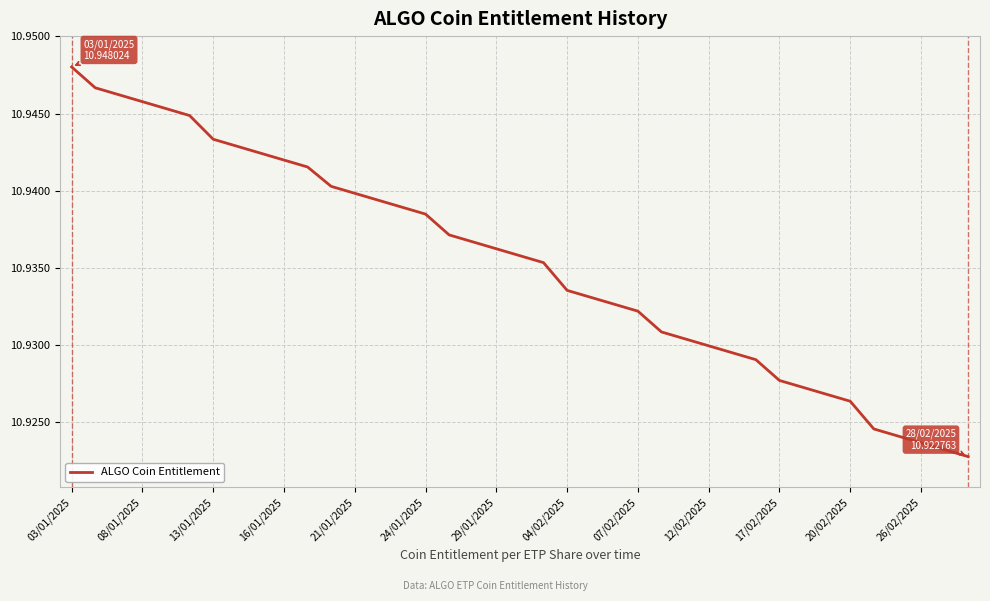

At which category does the chart reach its peak across all series?

03/01/2025